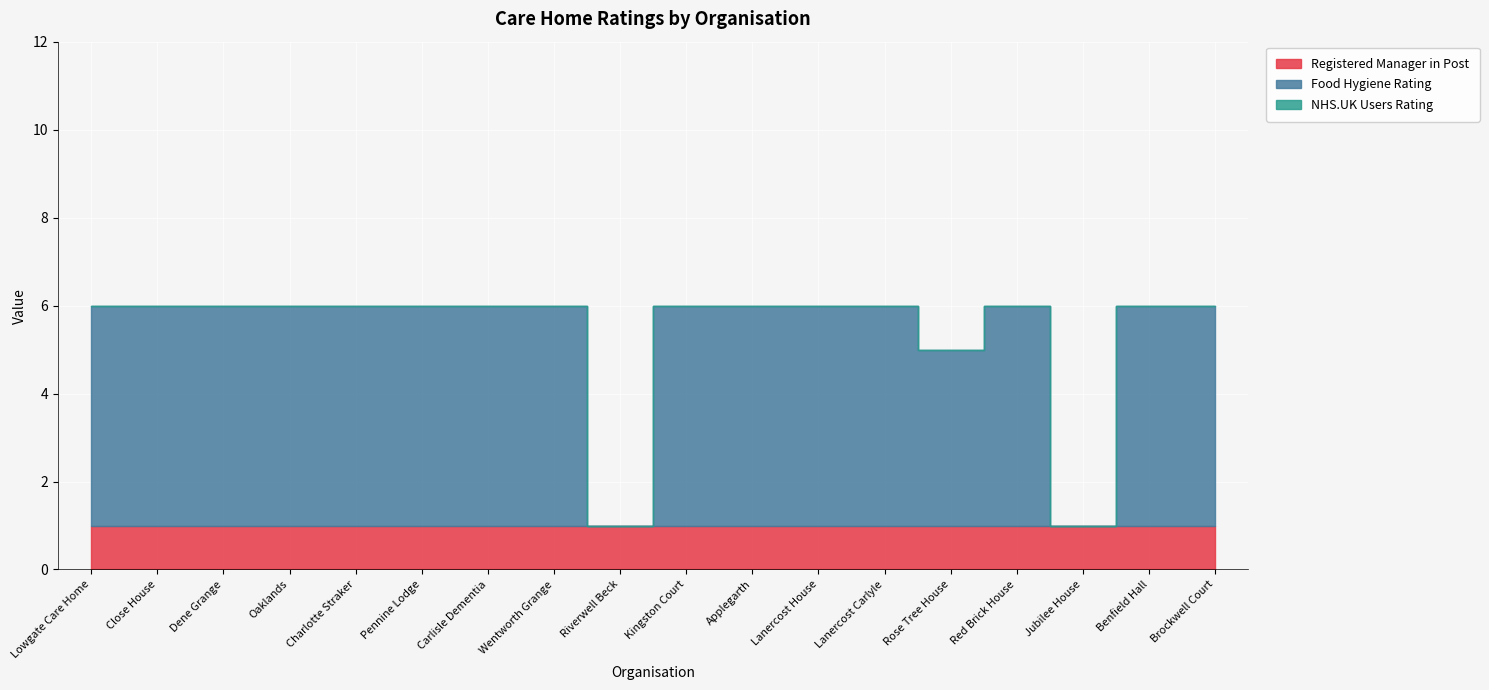

How many lines are shown in the chart?

3